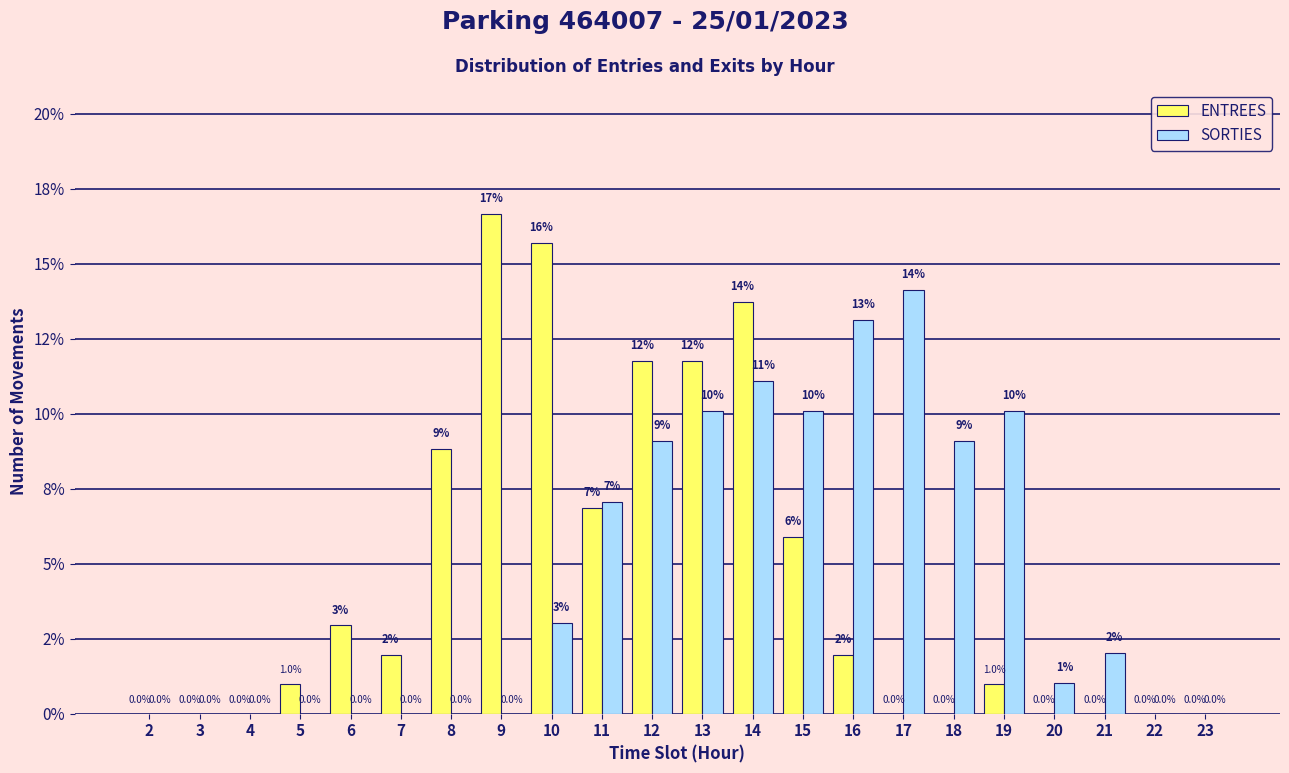

Are the bars horizontal?

No